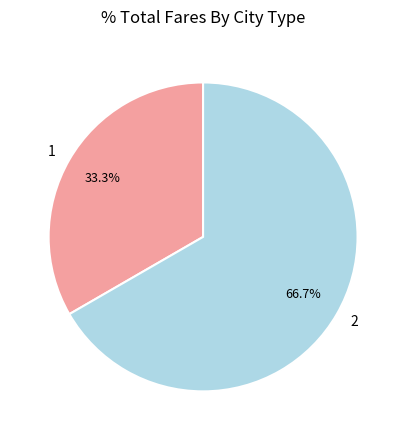

True or false: 1 accounts for 20% of the total.

False